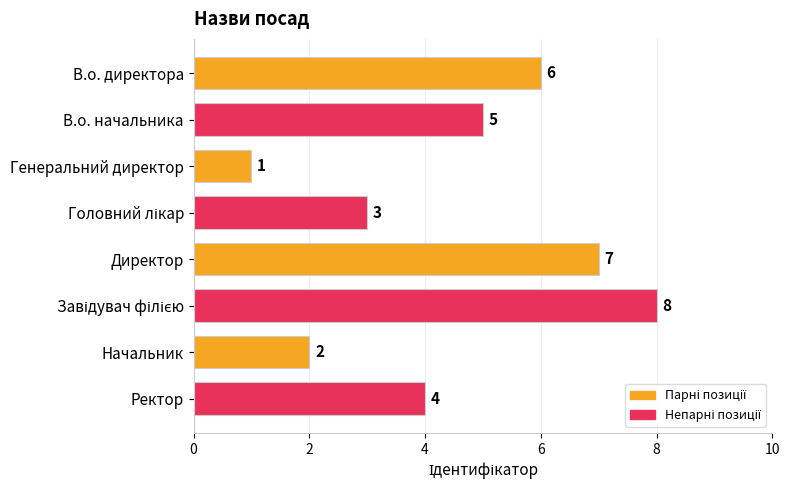

Reading top to bottom, list all the values displayed in this chart.

6	5	1	3	7	8	2	4